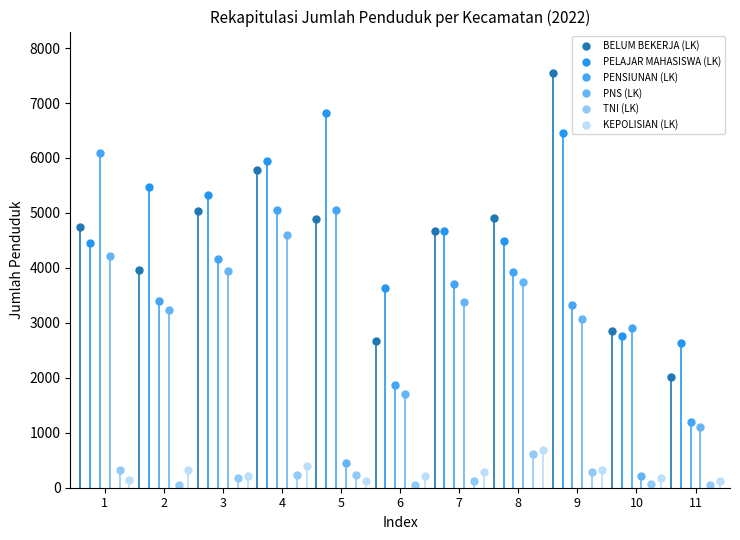

What is the maximum value for PELAJAR MAHASISWA (LK)?

6812